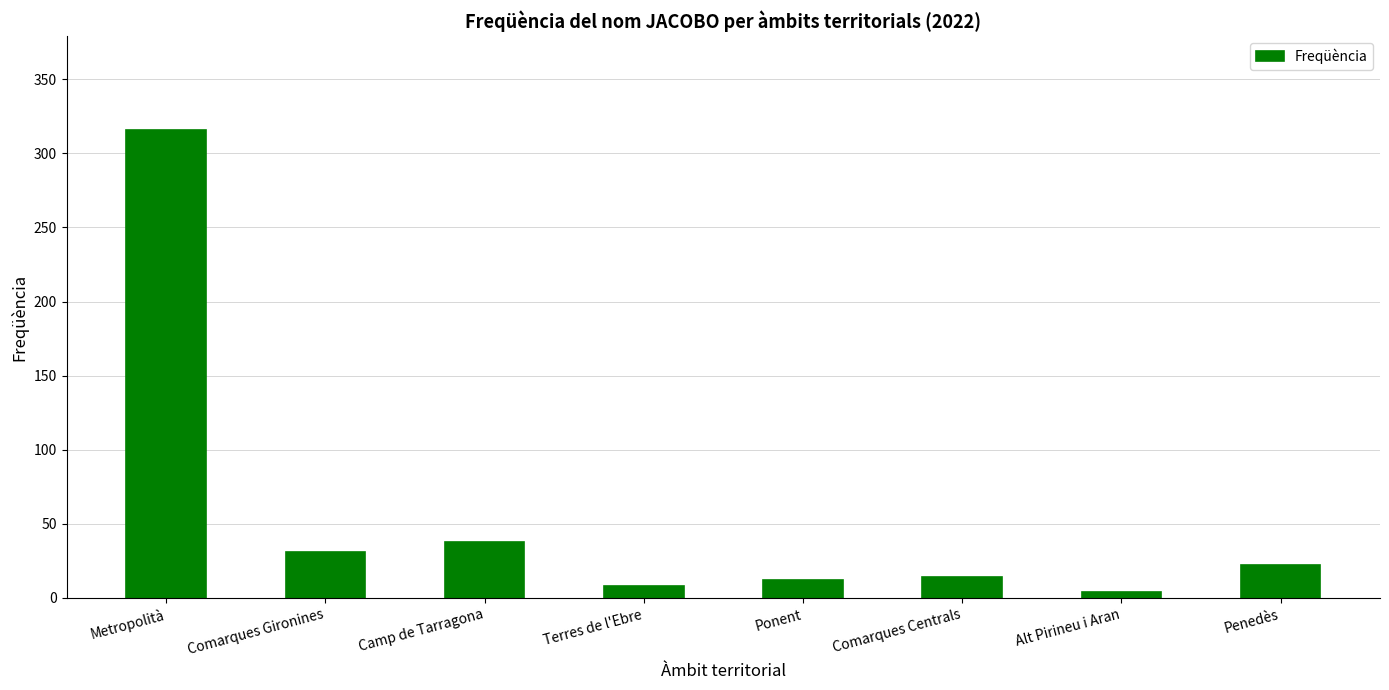

What is the average value?

56